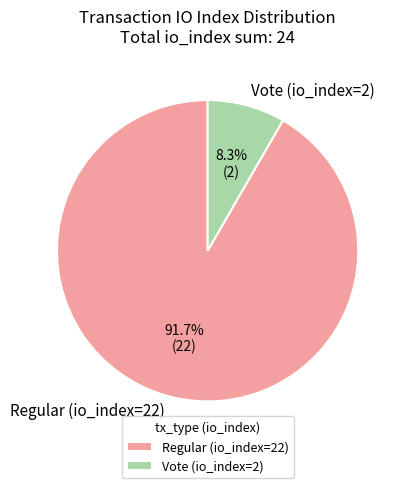

To the nearest percent, what portion does Vote (io_index=2) represent?

8%